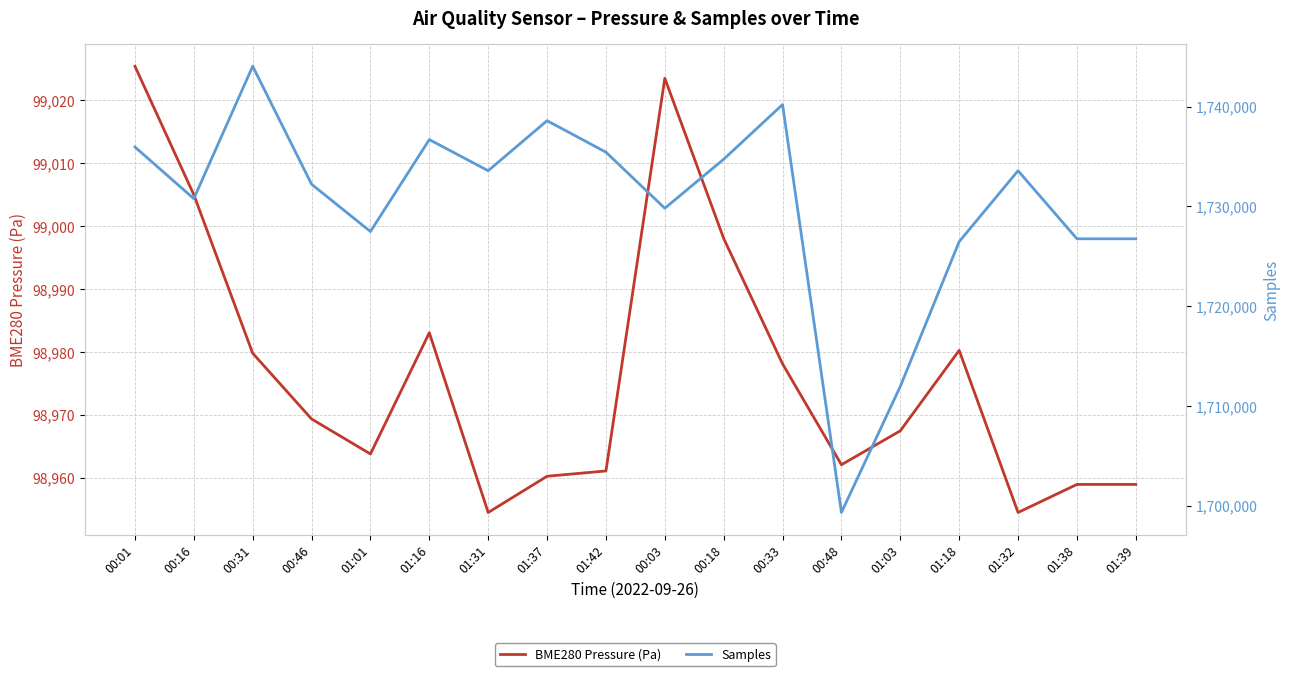

At which category does Samples reach its first local peak?

00:31